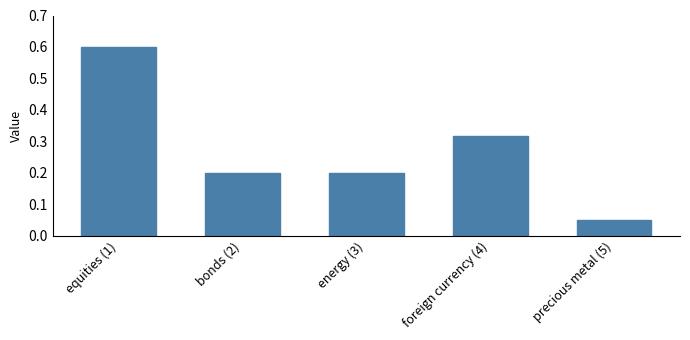

Between equities (1) and bonds (2), which is larger?

equities (1)